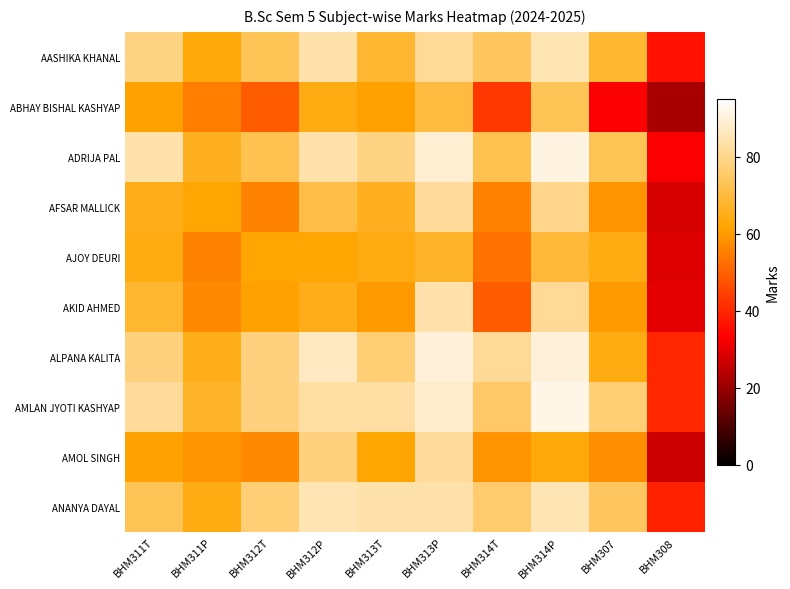

How many distinct data groups are displayed?

10